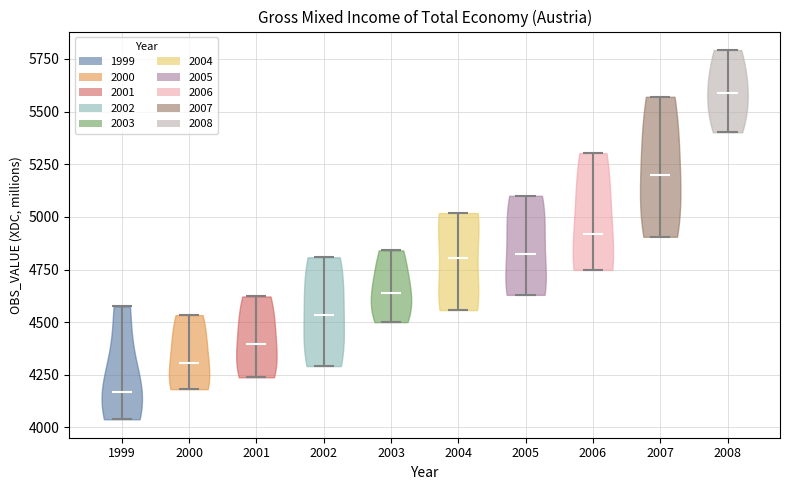

Reading left to right, read every violin against the y-axis: where its median line is, and the lowest and highest points it reaches. The values are not printed on the chart, so give them approximately, as read against the axis.

1999: median line 4150, lowest point 4050, highest point 4550
2000: median line 4300, lowest point 4200, highest point 4550
2001: median line 4400, lowest point 4250, highest point 4600
2002: median line 4550, lowest point 4300, highest point 4800
2003: median line 4650, lowest point 4500, highest point 4850
2004: median line 4800, lowest point 4550, highest point 5000
2005: median line 4800, lowest point 4650, highest point 5100
2006: median line 4900, lowest point 4750, highest point 5300
2007: median line 5200, lowest point 4900, highest point 5550
2008: median line 5600, lowest point 5400, highest point 5800